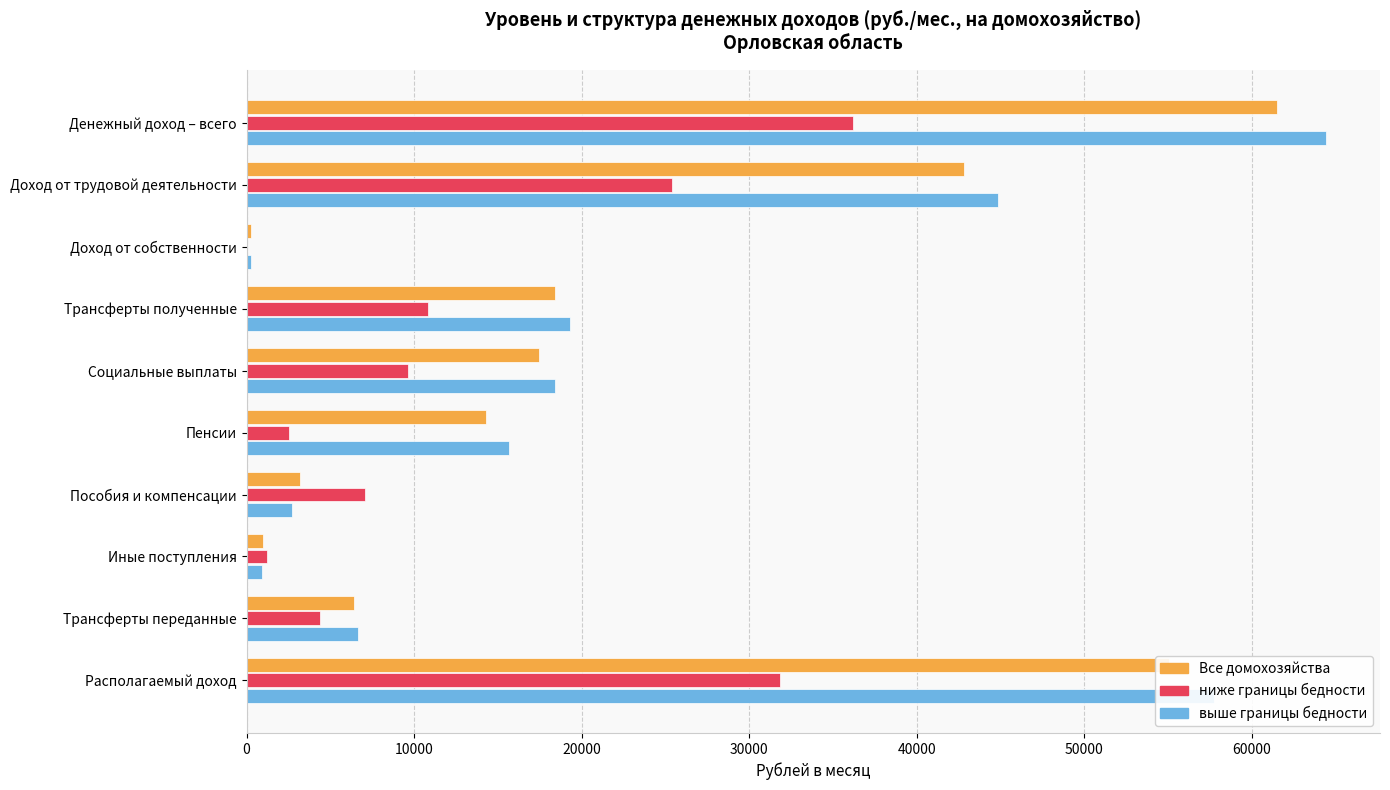

True or false: Все домохозяйства has a value of 24641.9 at Денежный доход – всего.

False